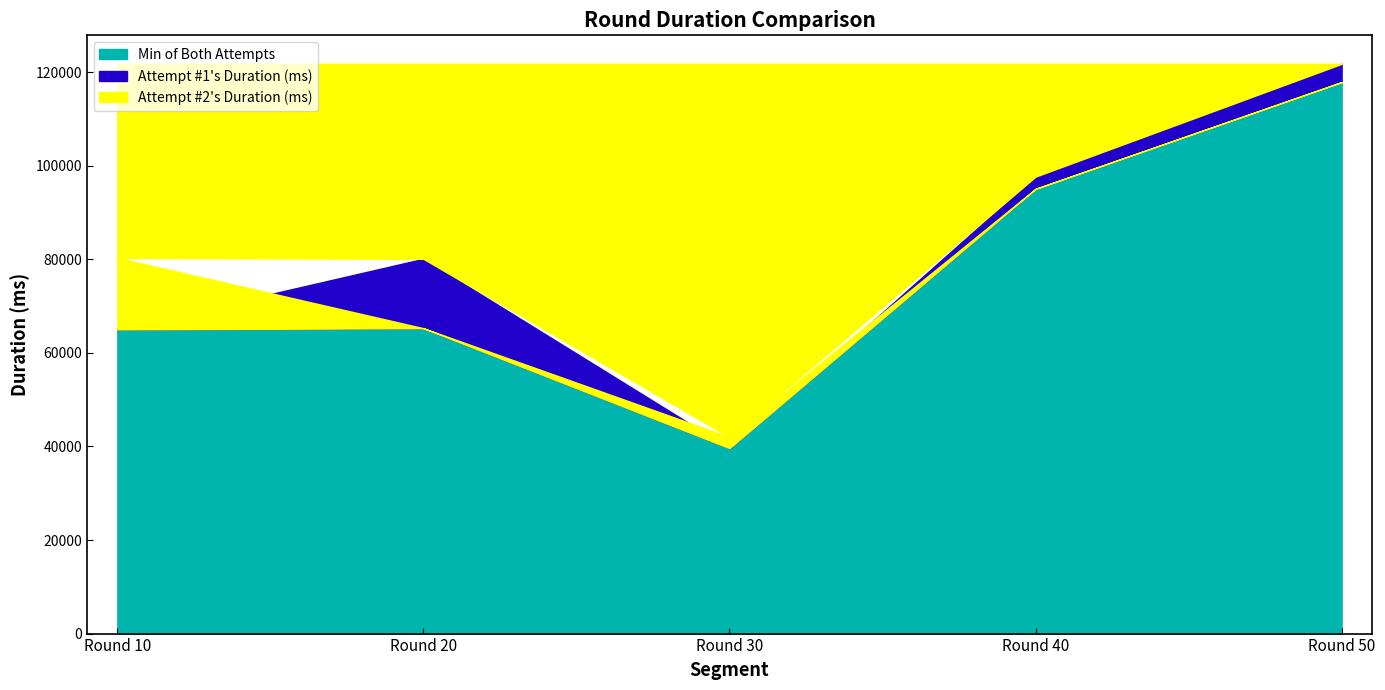

Is the value of Attempt #2's Duration (ms) at Round 20 greater than the value of Attempt #1's Duration (ms) at Round 30?

Yes